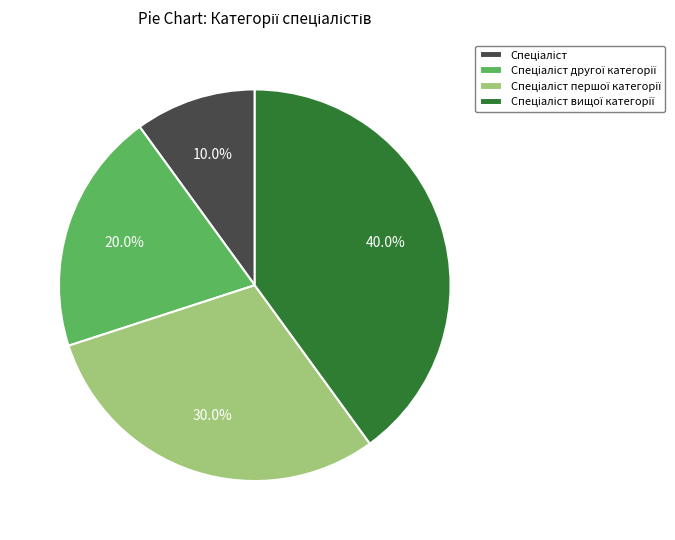

Is there any slice that represents more than half of the pie?

No